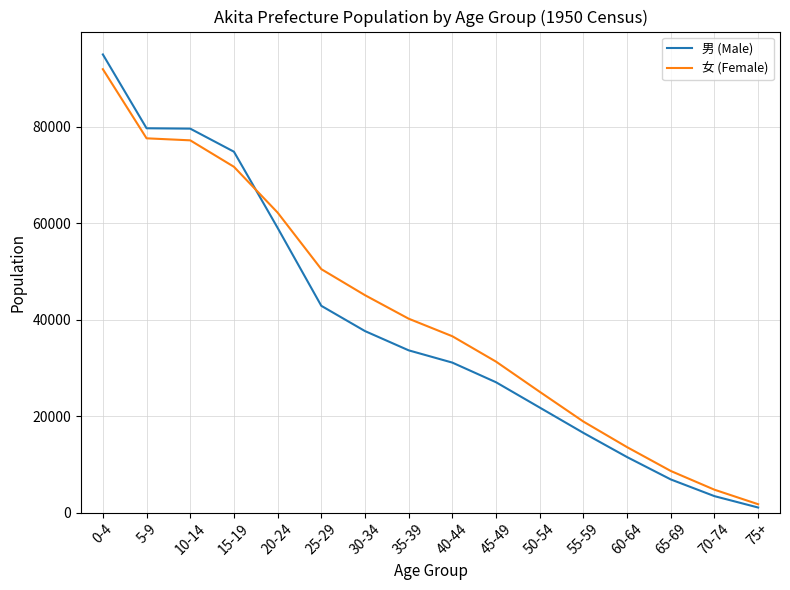

At which category does the chart reach its peak across all series?

0-4